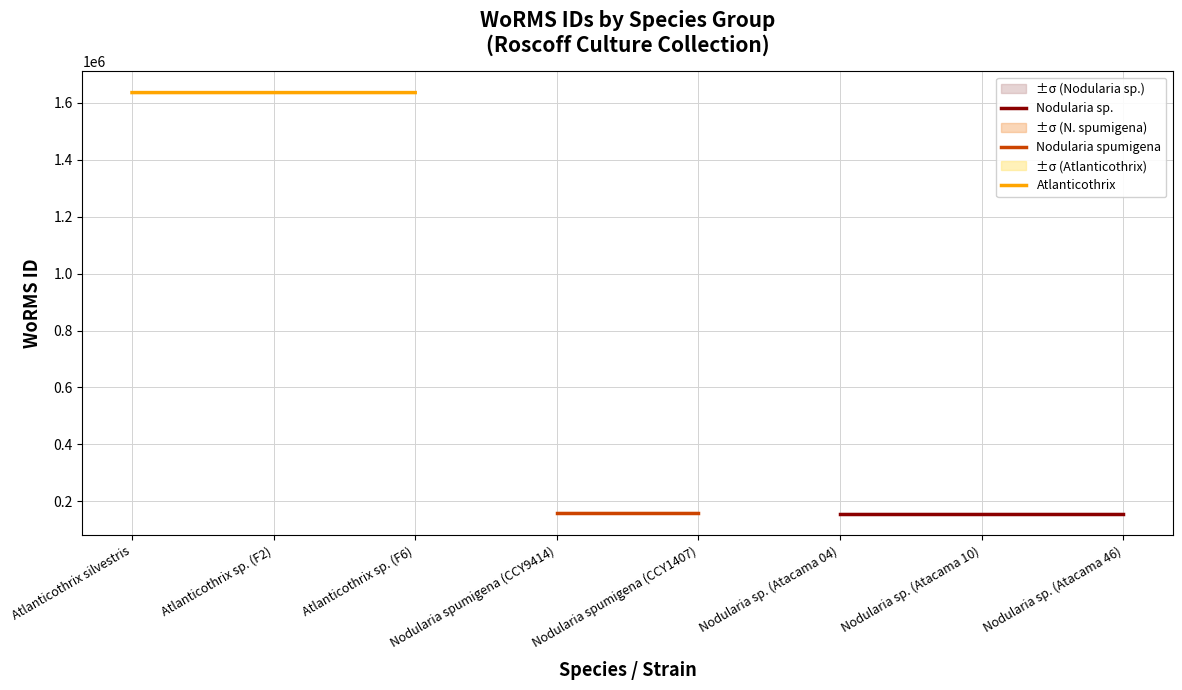

True or false: Atlanticothrix has more than 1 interior local peaks.

False